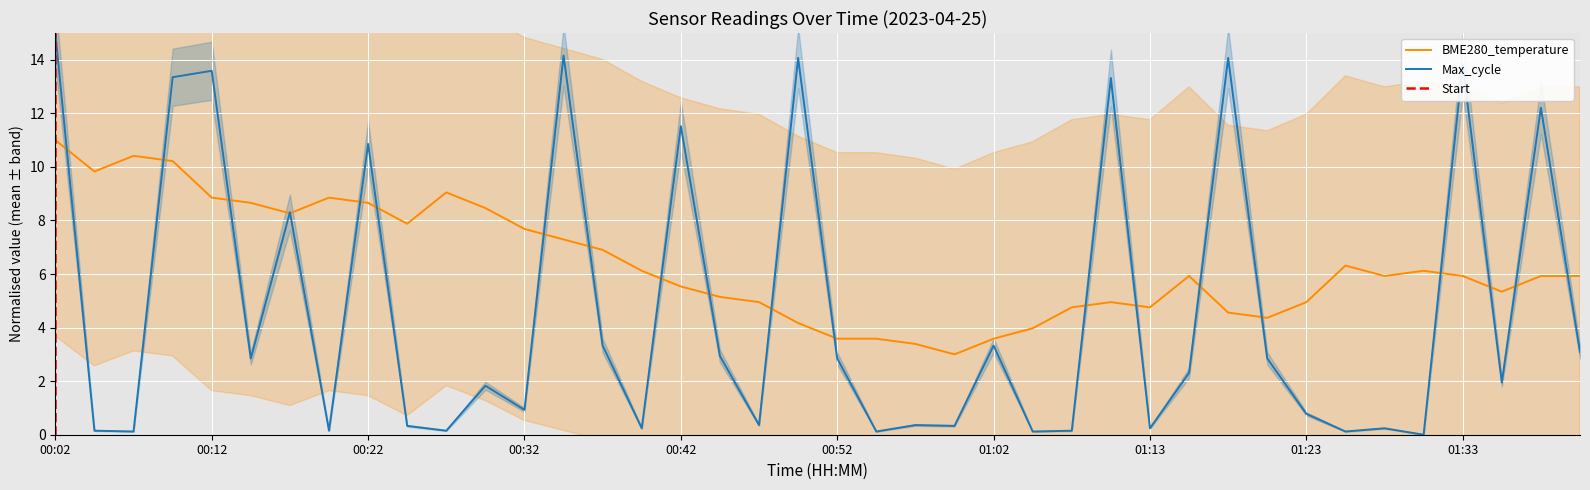

How many interior local valleys does the Max_cycle series have?

14